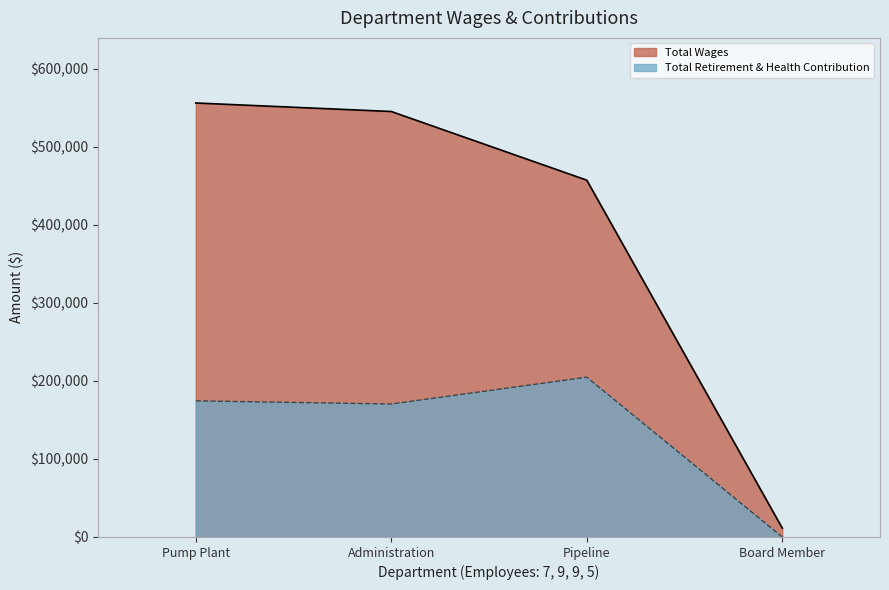

Rank the series by their average value, from highest to lowest.

Total Wages, Total Retirement & Health Contribution